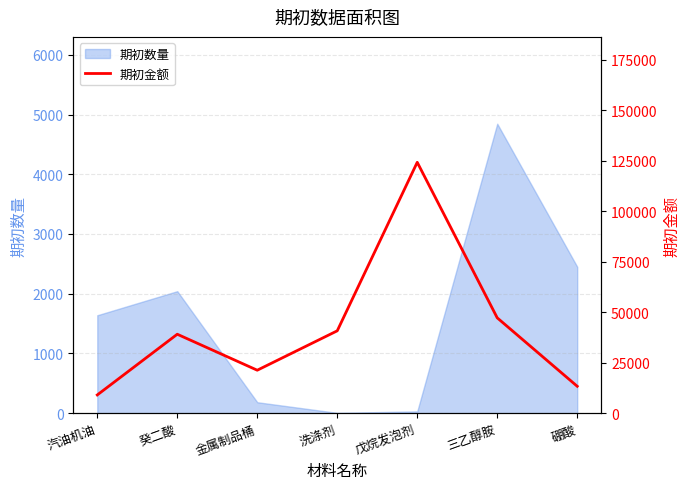

What is the maximum value for 期初数量?

4846.0